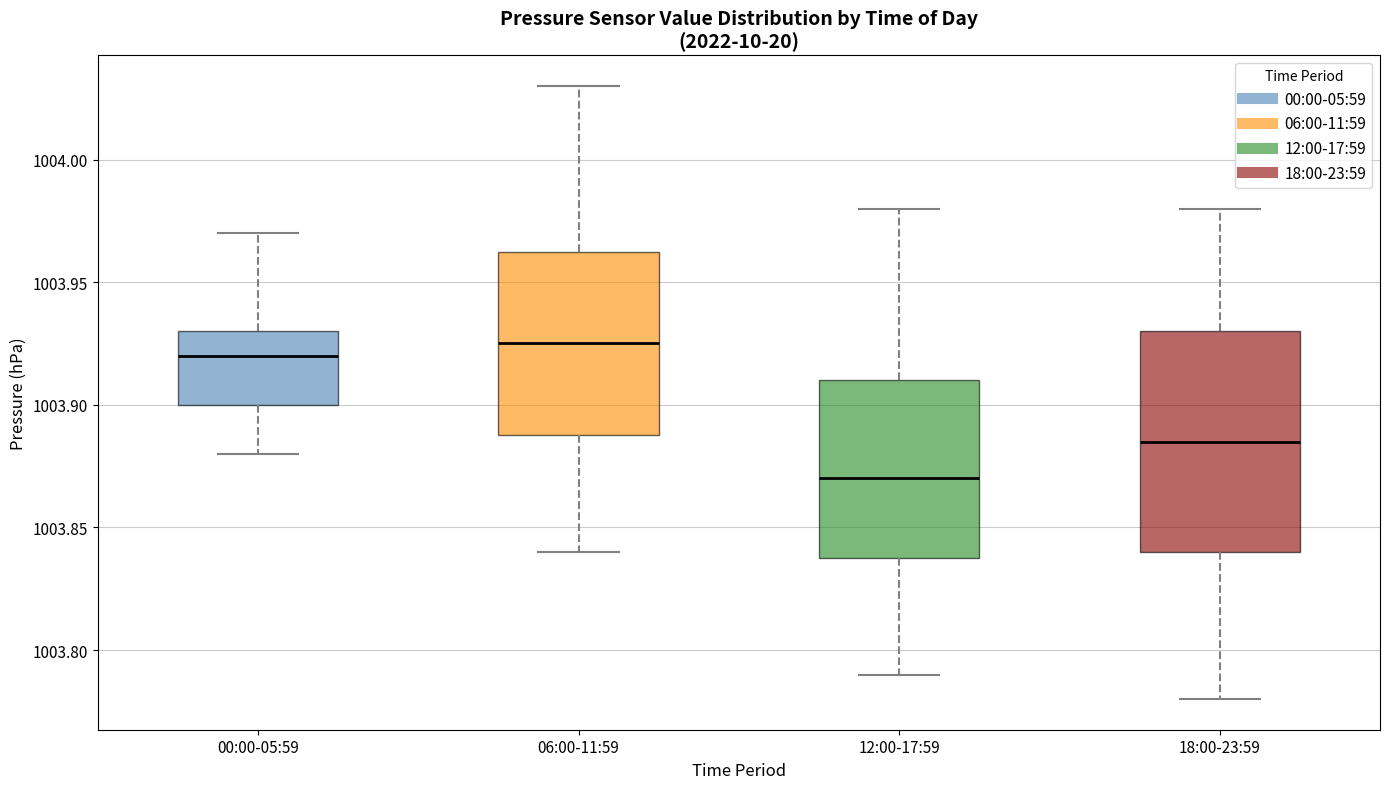

Reading left to right, transcribe this box plot: for each box, give where its median line is, the range the box spans, and where its two whiskers end, as read against the y-axis. The values are not printed on the chart, so give them approximately, as read against the axis.

00:00-05:59: median 1003.920, box 1003.900 to 1003.930, whiskers 1003.880 to 1003.970
06:00-11:59: median 1003.925, box 1003.890 to 1003.965, whiskers 1003.840 to 1004.030
12:00-17:59: median 1003.870, box 1003.840 to 1003.910, whiskers 1003.790 to 1003.980
18:00-23:59: median 1003.885, box 1003.840 to 1003.930, whiskers 1003.780 to 1003.980